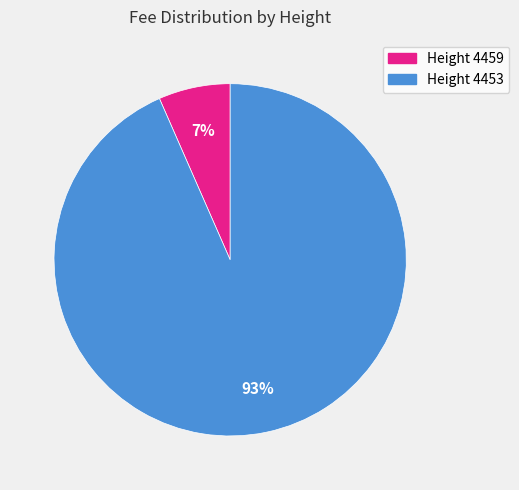

Is it true that Height 4453 is 93% of the pie?

True